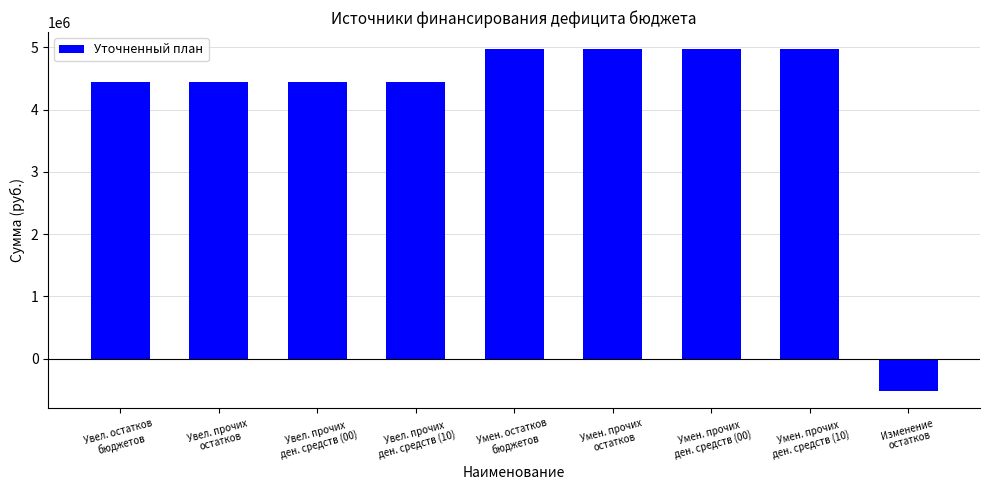

What is the maximum value shown in the chart?

4969051.2